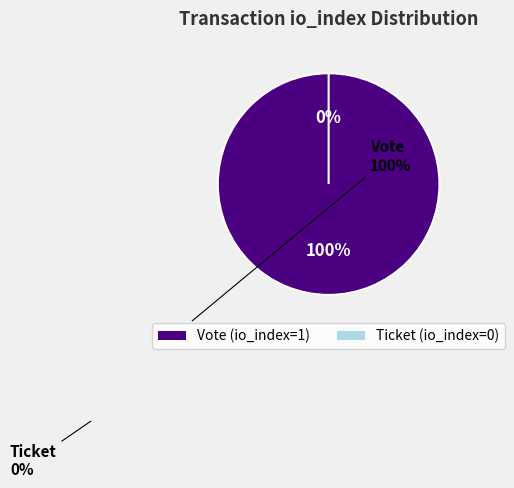

To the nearest percent, what is the combined percentage of Vote (io_index=1) and Ticket (io_index=0)?

100%